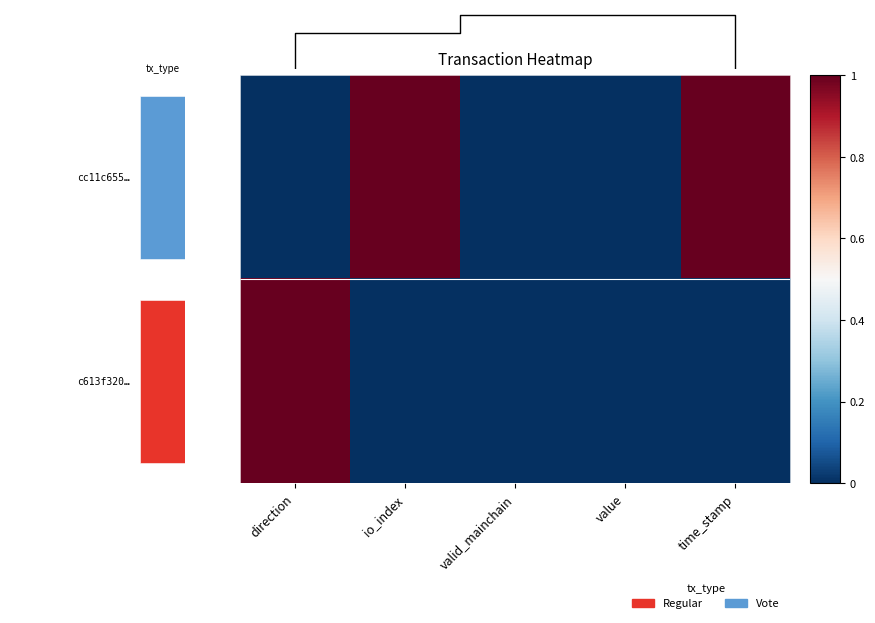

At which category is the sum across all series the highest?

direction